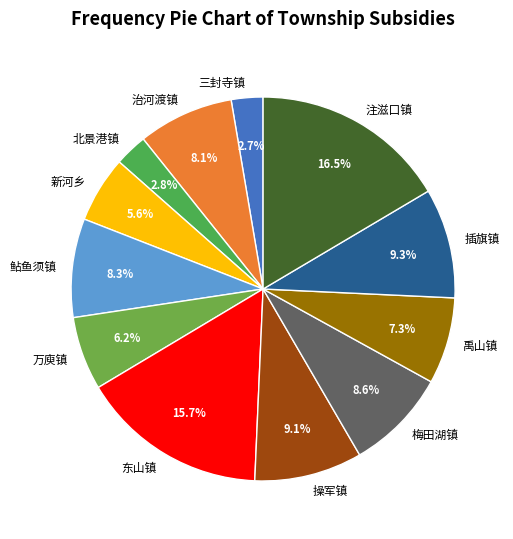

Approximately how many times larger is the value at 新河乡 compared to 操军镇?

0.6